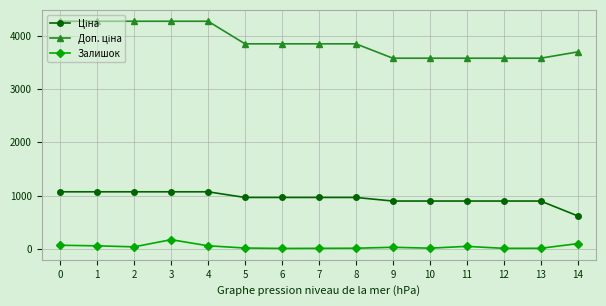

What is the maximum value shown in the chart?

4279.1